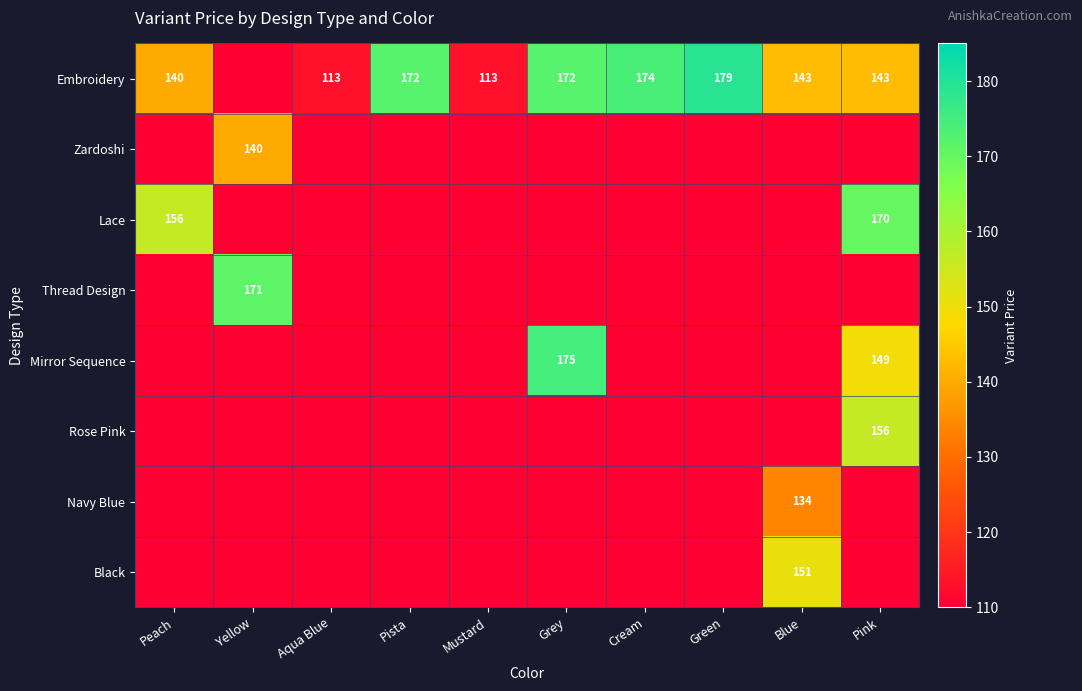

Which has a higher value, Aqua Blue or Peach?

Peach